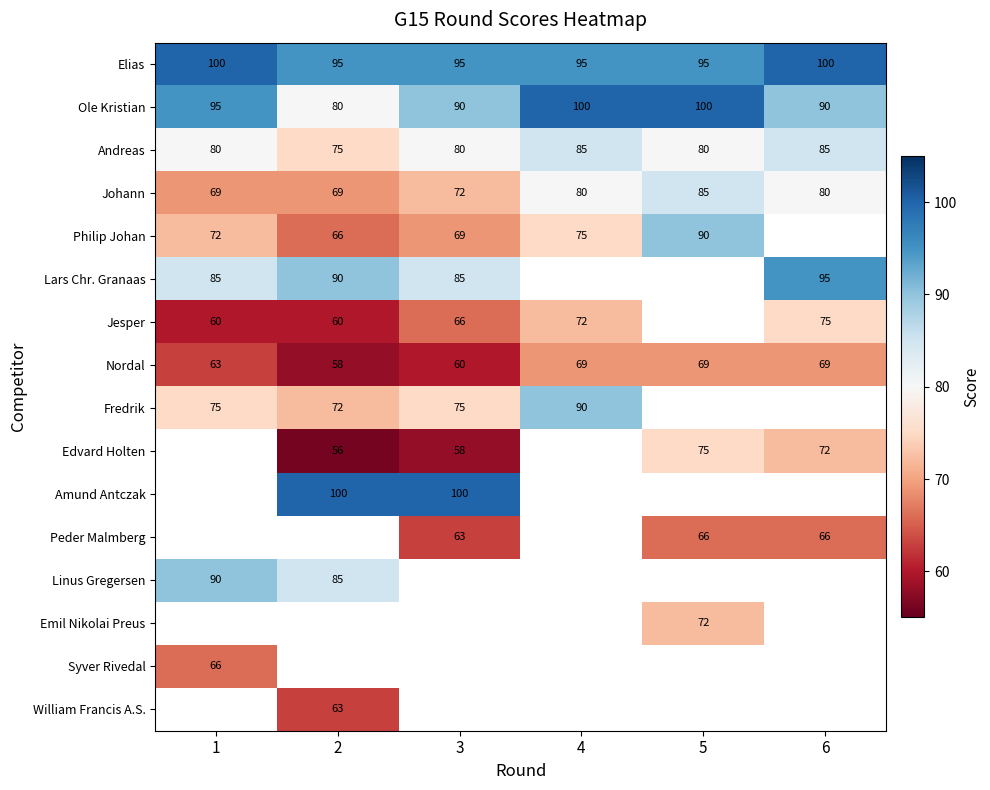

How many Johann values are between 69 and 80?

5